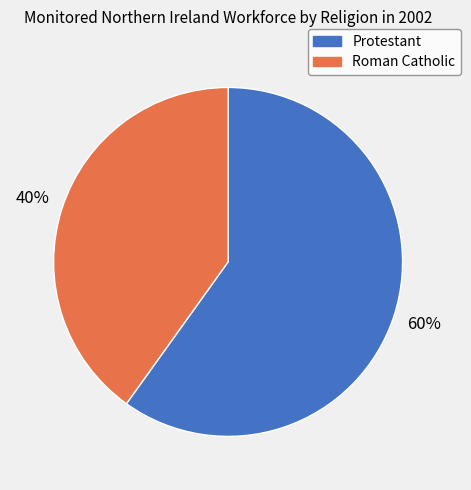

To the nearest percent, what percentage of the pie is Protestant?

60%